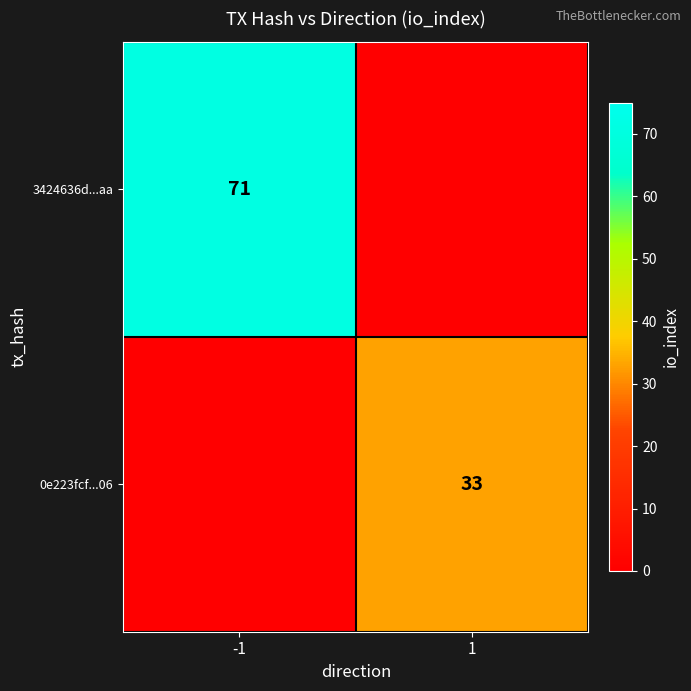

Is the value of 0e223fcf...06 at 1 greater than the value of 3424636d...aa at -1?

No